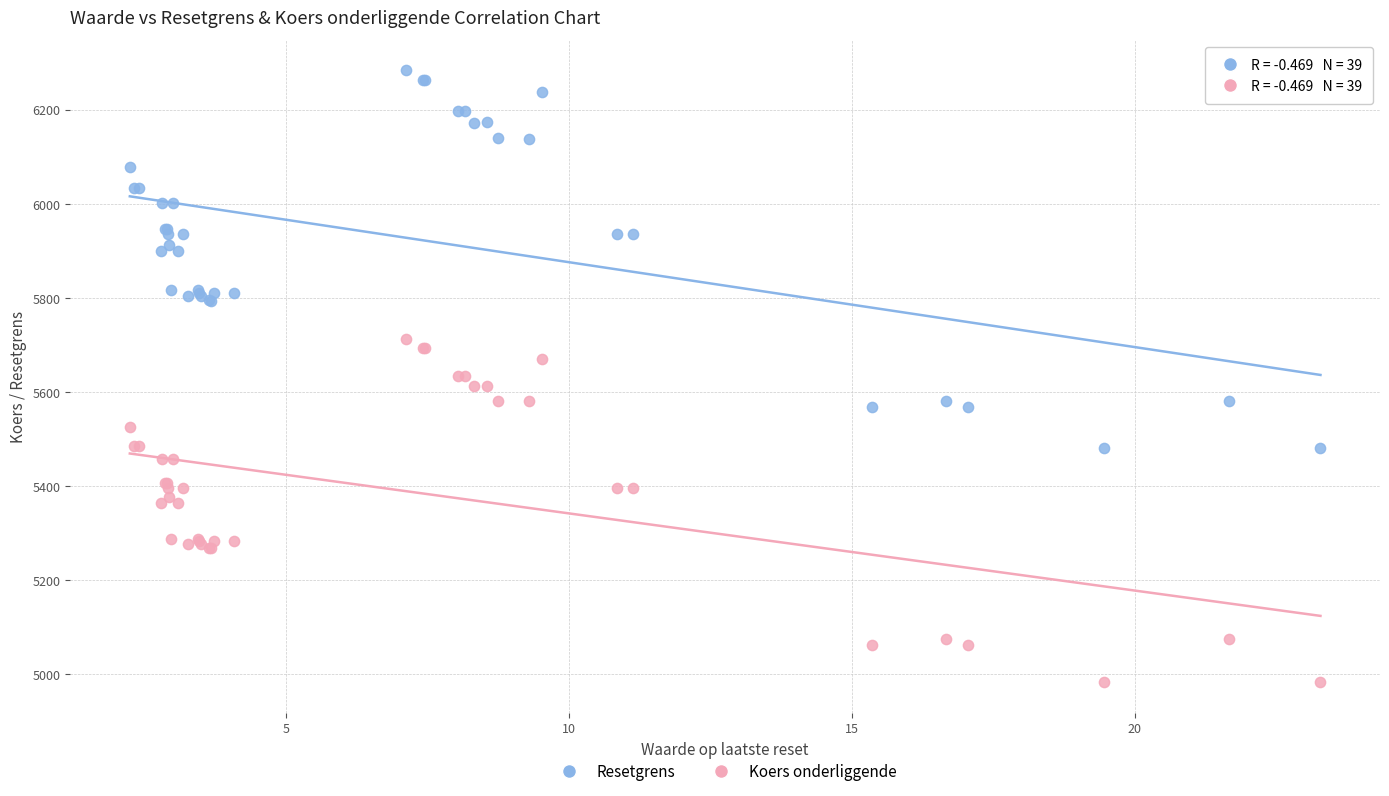

Which series contains the lowest Y value?

Koers onderliggende